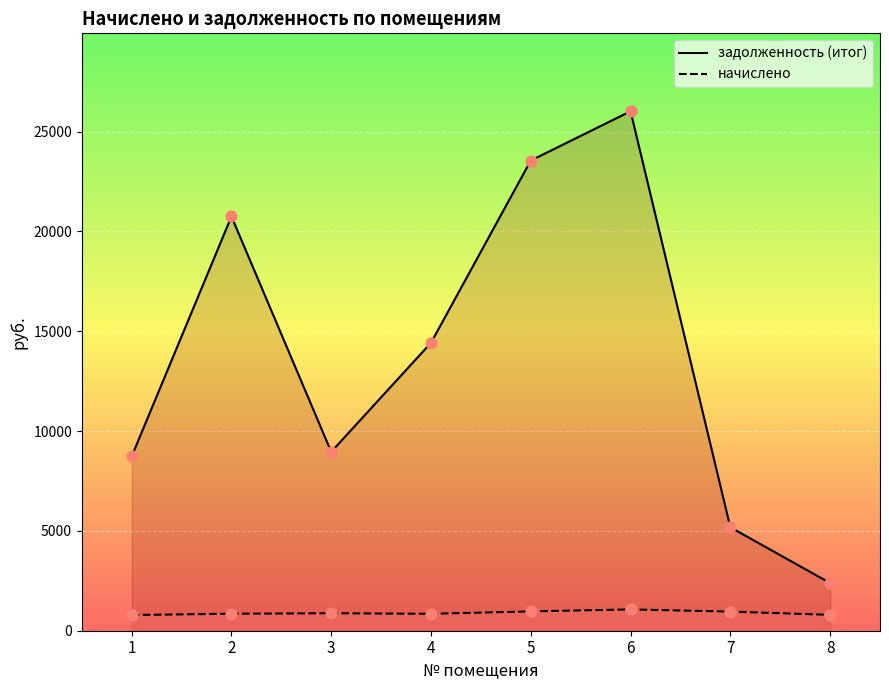

At which category is the sum across all series the highest?

6